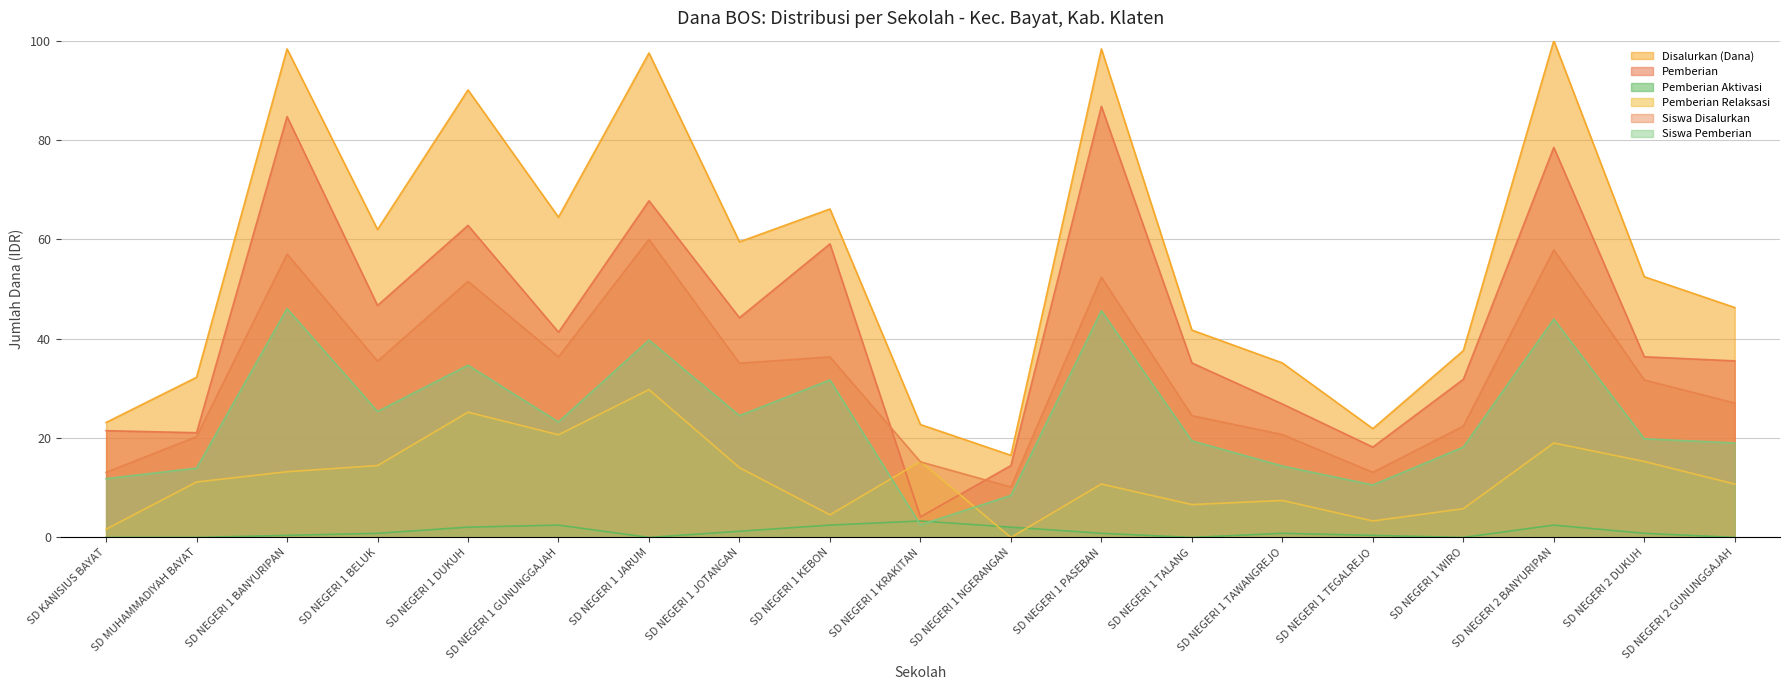

What is the value of the Siswa Pemberian point at the 5th from the left?

34.6